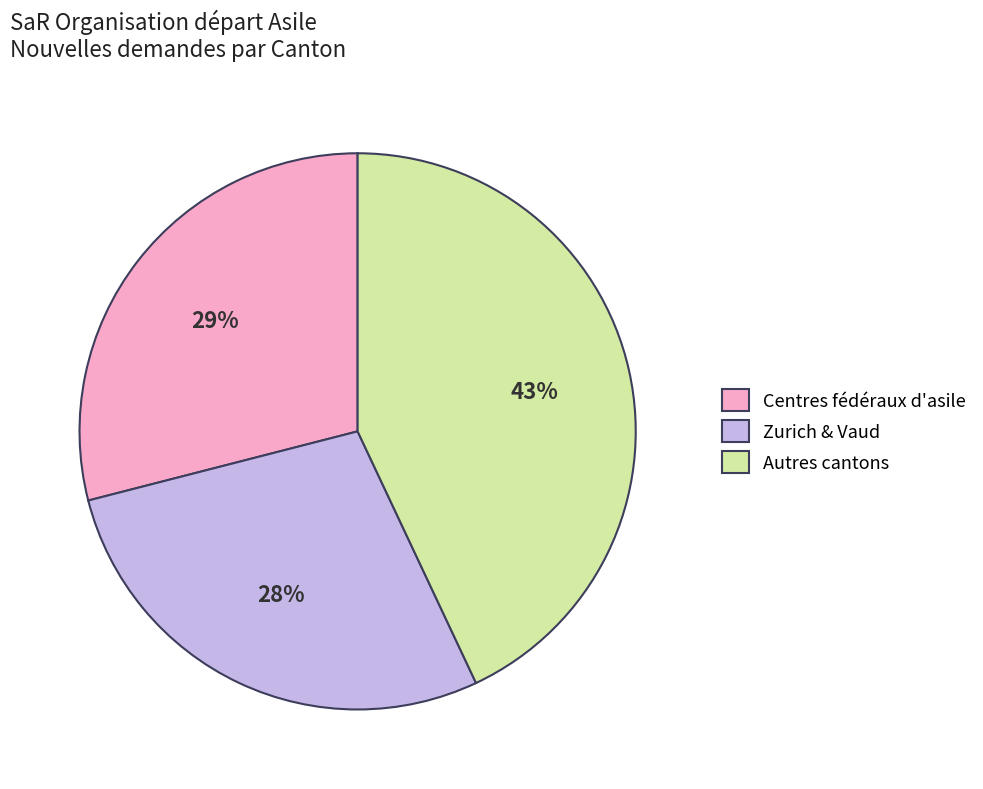

Is the sum of Zurich & Vaud and Autres cantons greater than half?

Yes